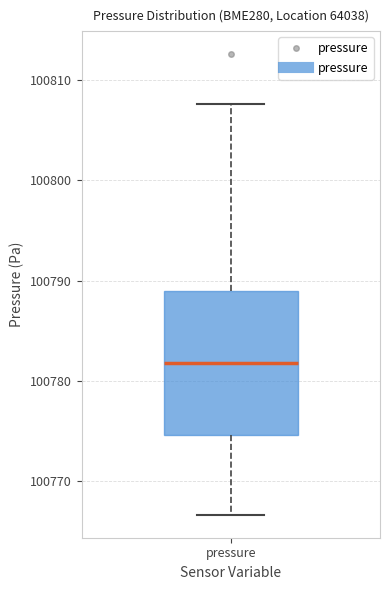

Where does the upper whisker of the box for pressure end on the y-axis? The values are not printed on the chart, so give them approximately, as read against the axis.

100808